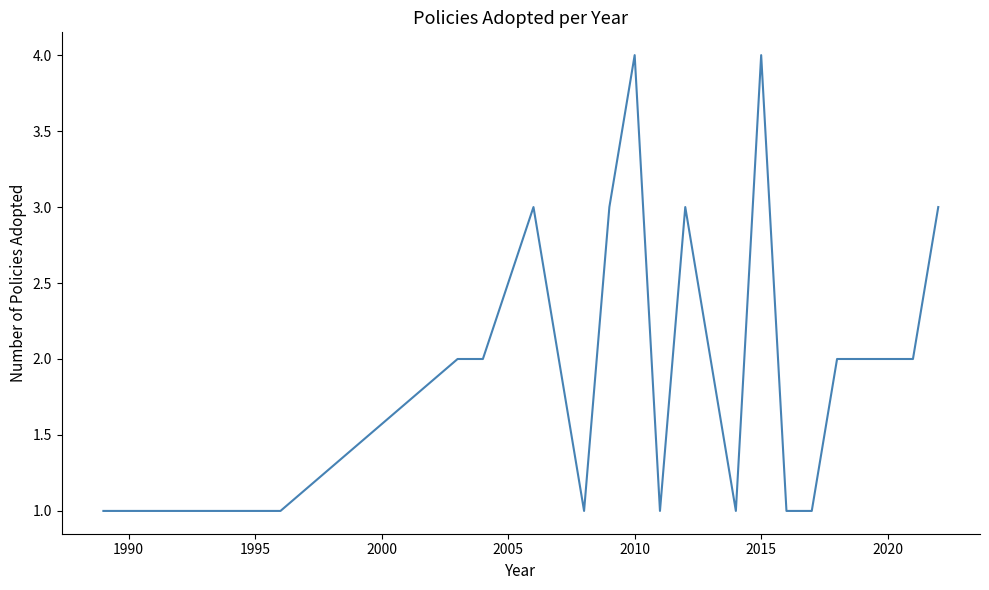

What is the maximum value shown in the chart?

4